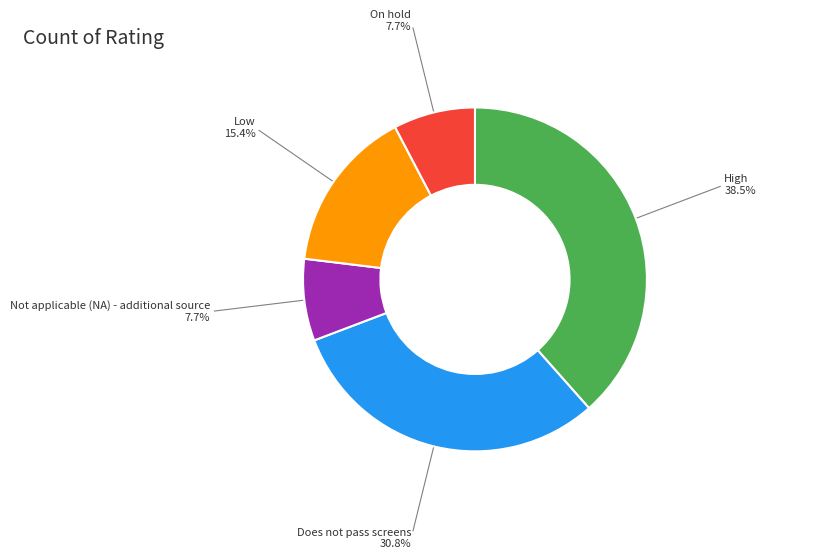

Is there any slice that represents more than half of the pie?

No